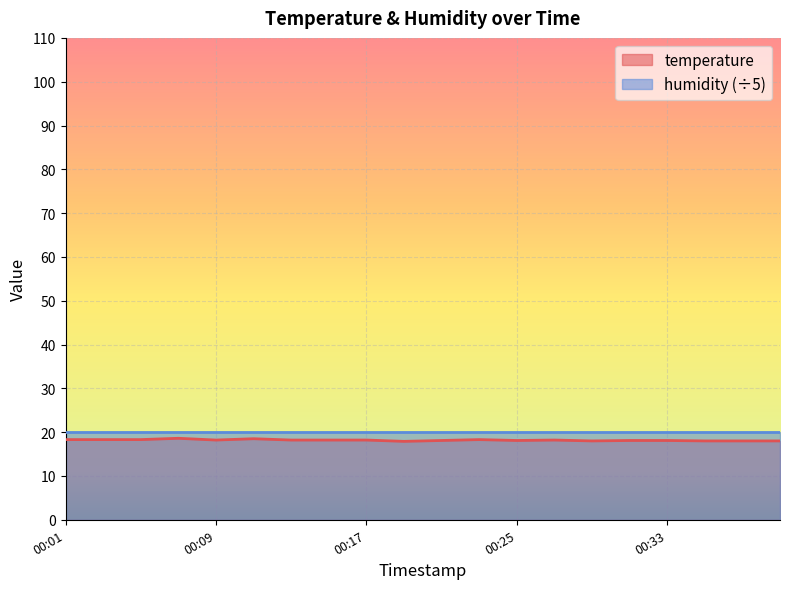

The value at 00:17 is 18.2. True or false?

True